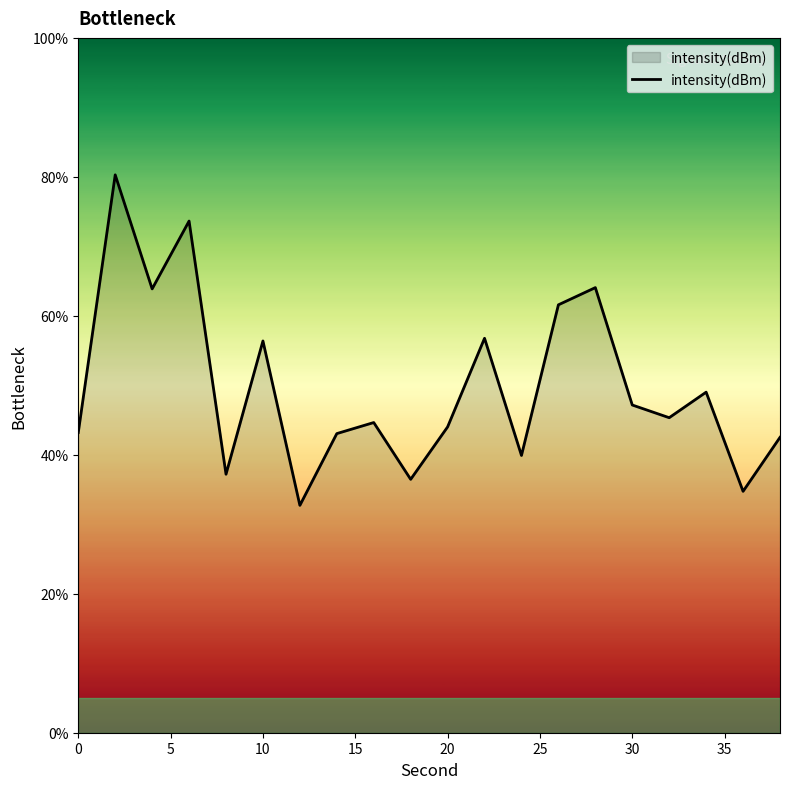

What is the difference between the maximum and minimum values?

47.6